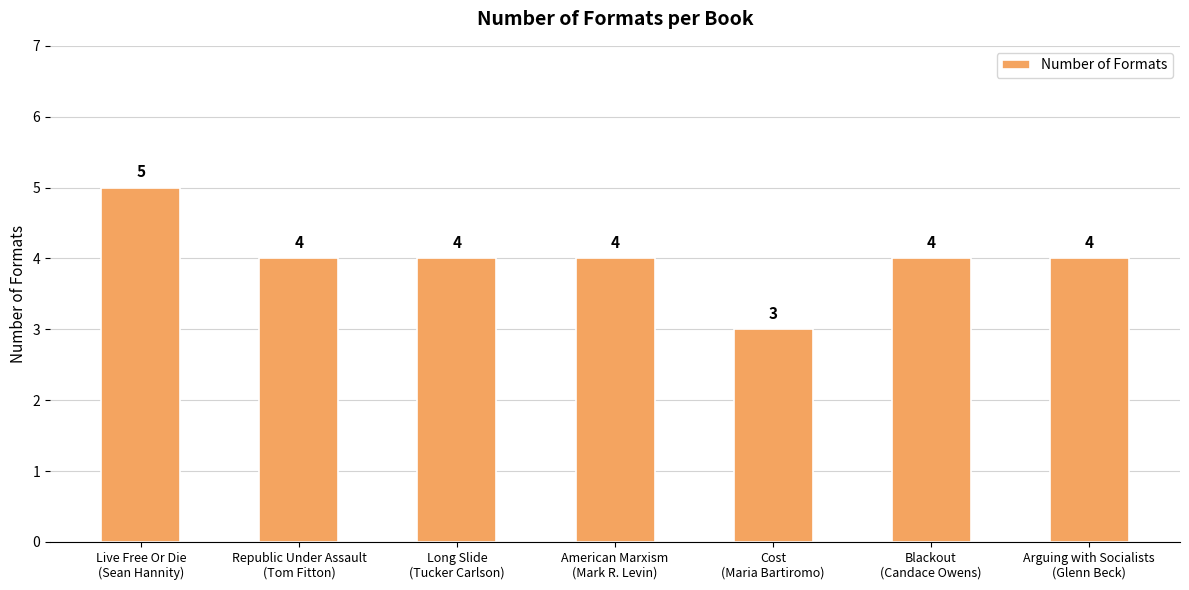

How many values are between 4 and 5?

6